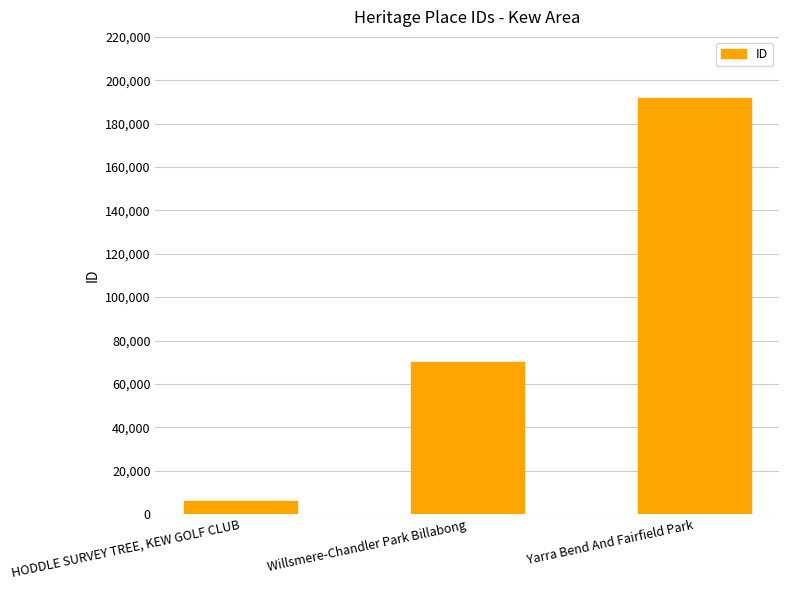

Which has a higher value, Willsmere-Chandler Park Billabong or HODDLE SURVEY TREE, KEW GOLF CLUB?

Willsmere-Chandler Park Billabong